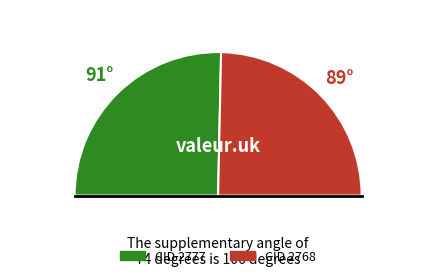

How many segments does this pie chart have?

2